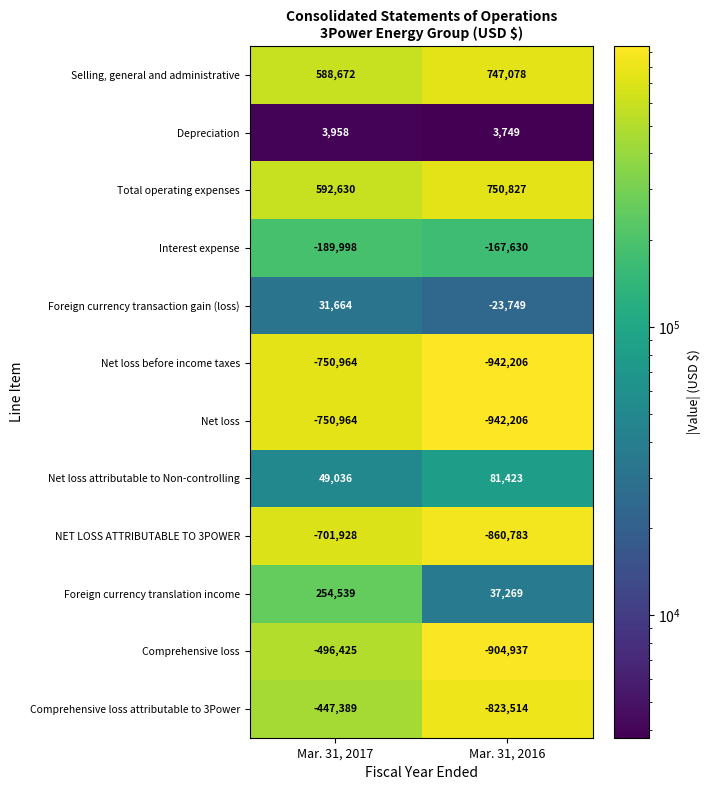

What is the total value across all series at Mar. 31, 2017?

-1817169